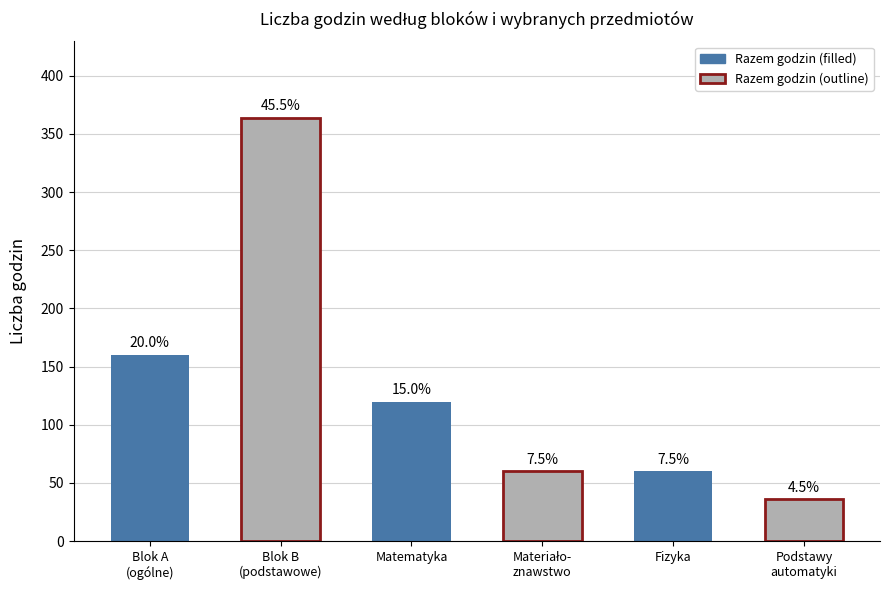

List the labels in order of value, smallest first.

Podstawy
automatyki, Materiało-
znawstwo, Fizyka, Matematyka, Blok A
(ogólne), Blok B
(podstawowe)